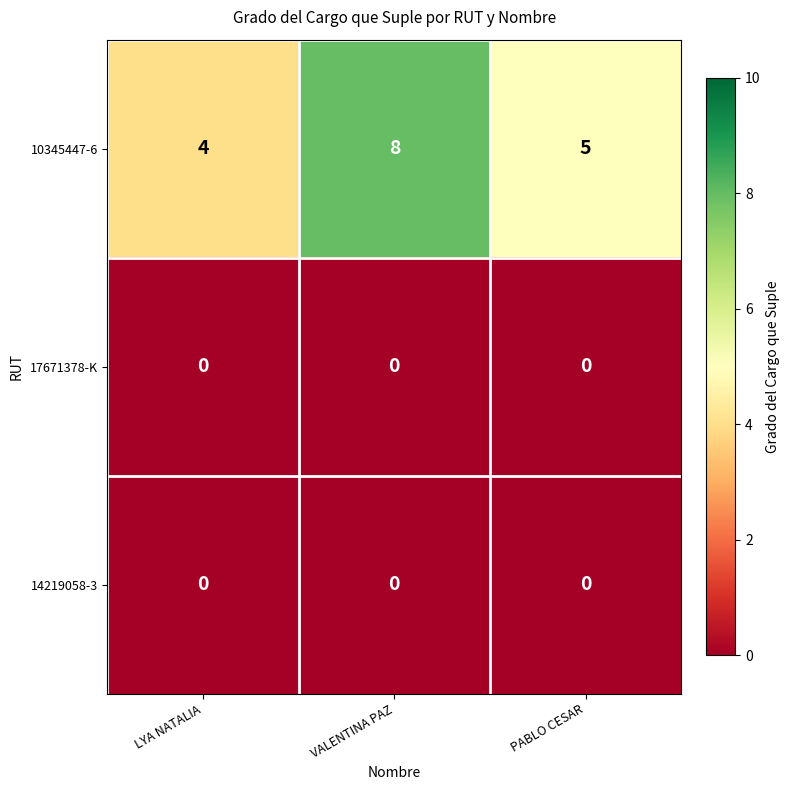

Reading left to right, transcribe all the data shown in this chart.

10345447-6: LYA NATALIA=4	VALENTINA PAZ=8	PABLO CESAR=5
17671378-K: LYA NATALIA=0	VALENTINA PAZ=0	PABLO CESAR=0
14219058-3: LYA NATALIA=0	VALENTINA PAZ=0	PABLO CESAR=0